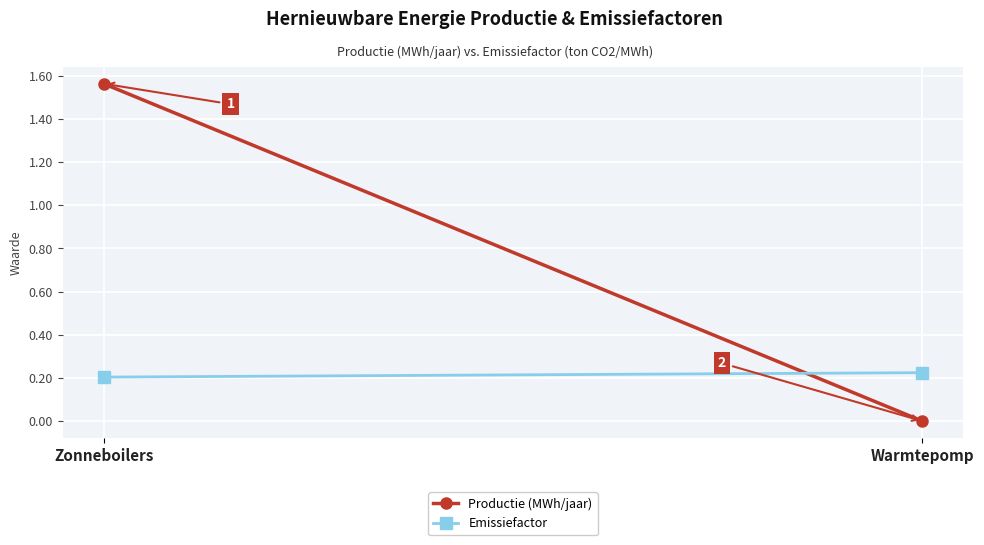

What is the difference between the Productie (MWh/jaar) values at Zonneboilers and Warmtepomp?

1.6